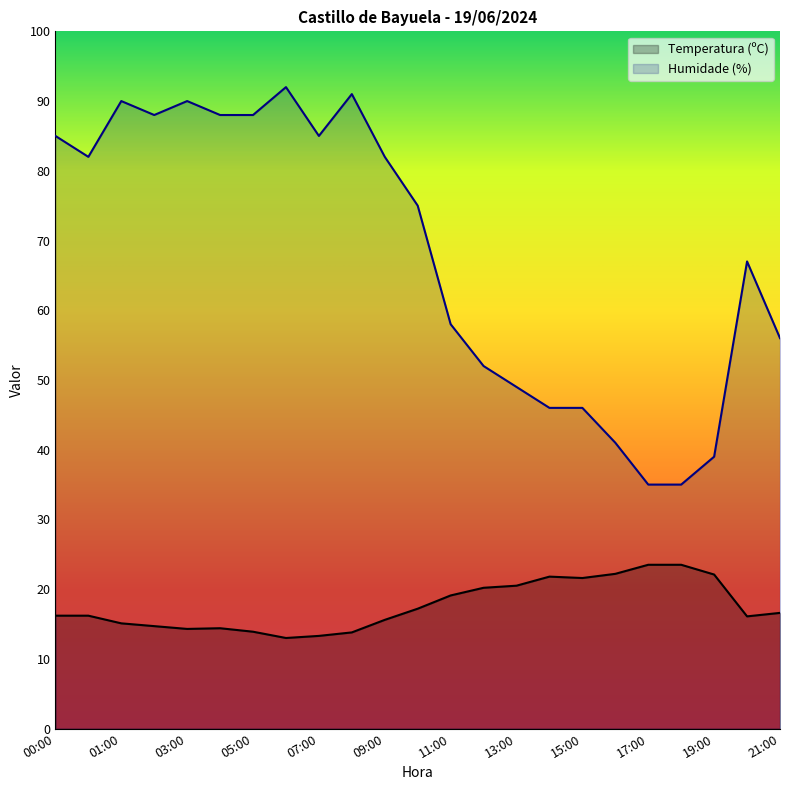

What is the label of the 13th point from the left?

11:00